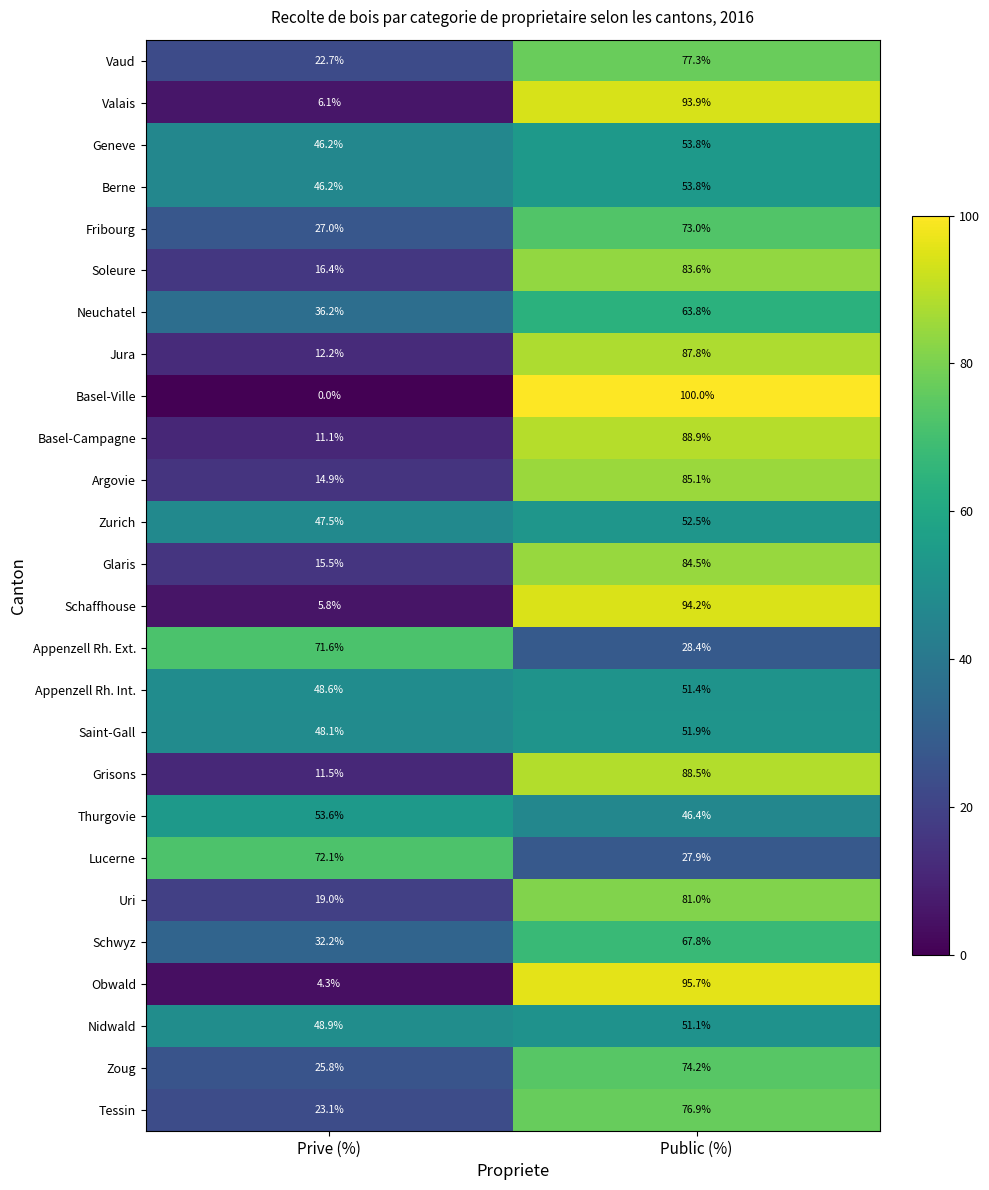

The value of Thurgovie at Public (%) is 24.9. True or false?

False